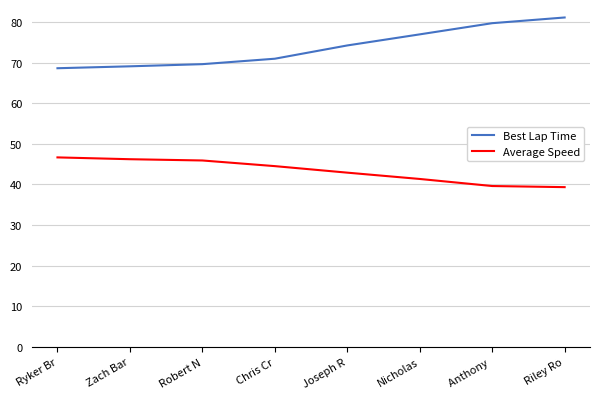

What is the maximum value for Average Speed?

46.6